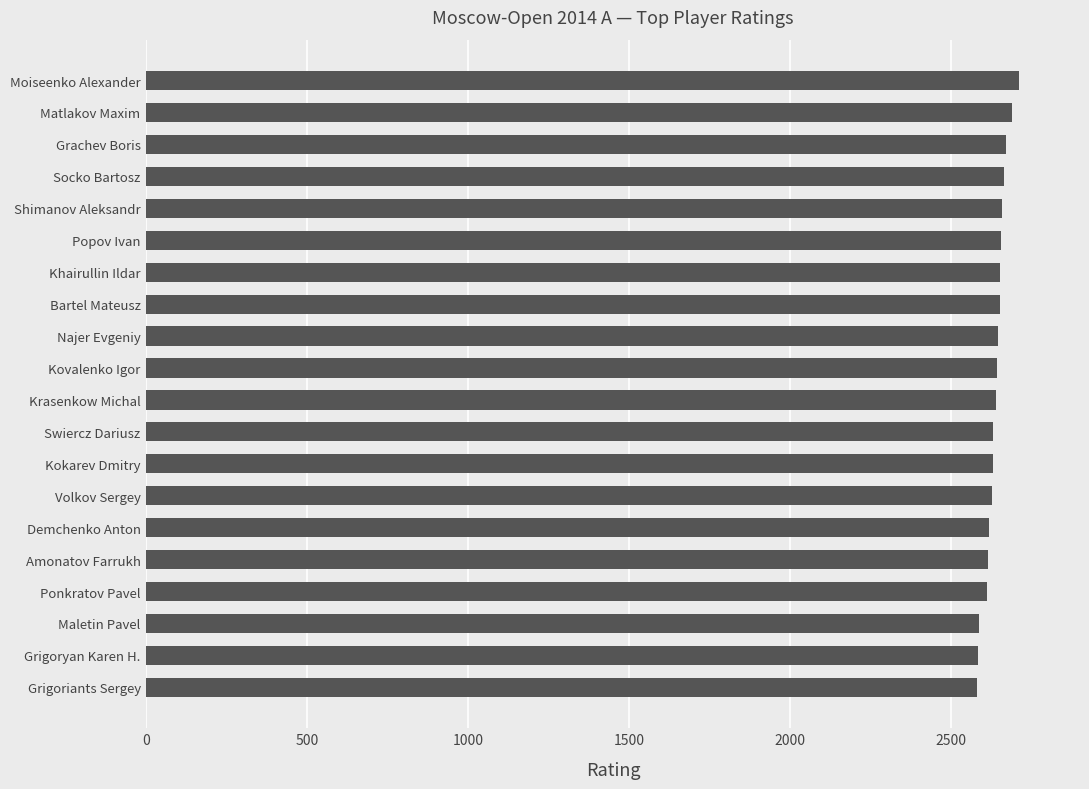

Is it true that the value at Kovalenko Igor is 2642?

True